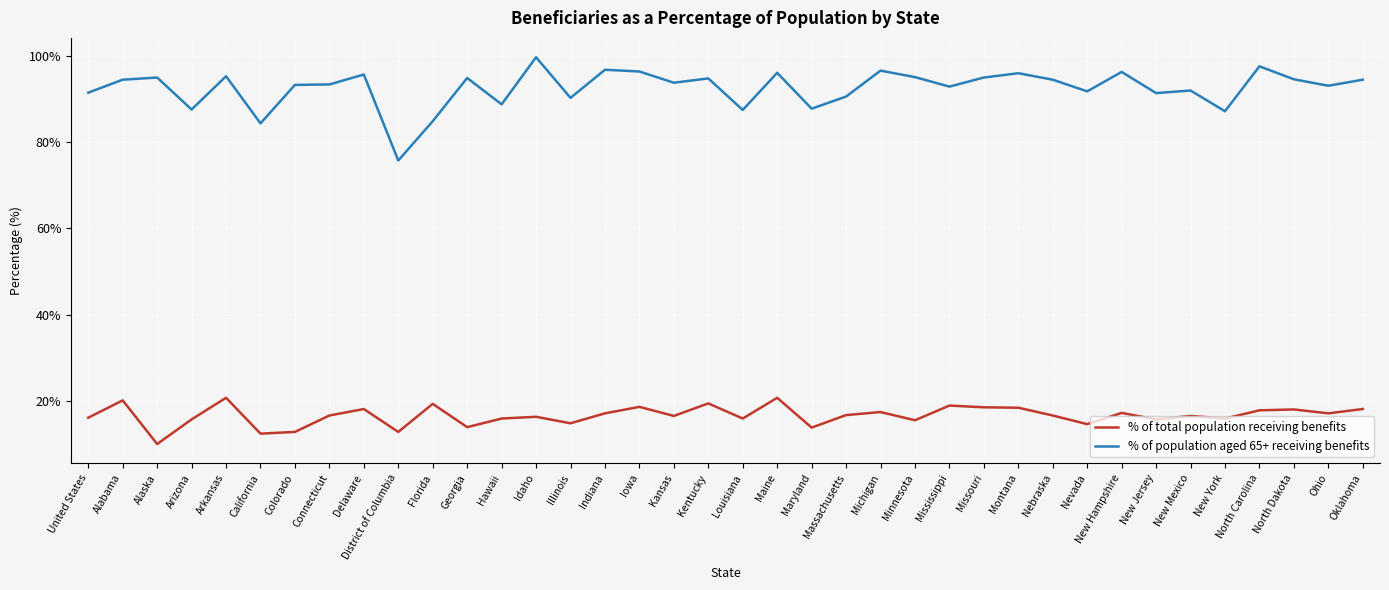

What value does the % of population aged 65+ receiving benefits series have at California?

84.3